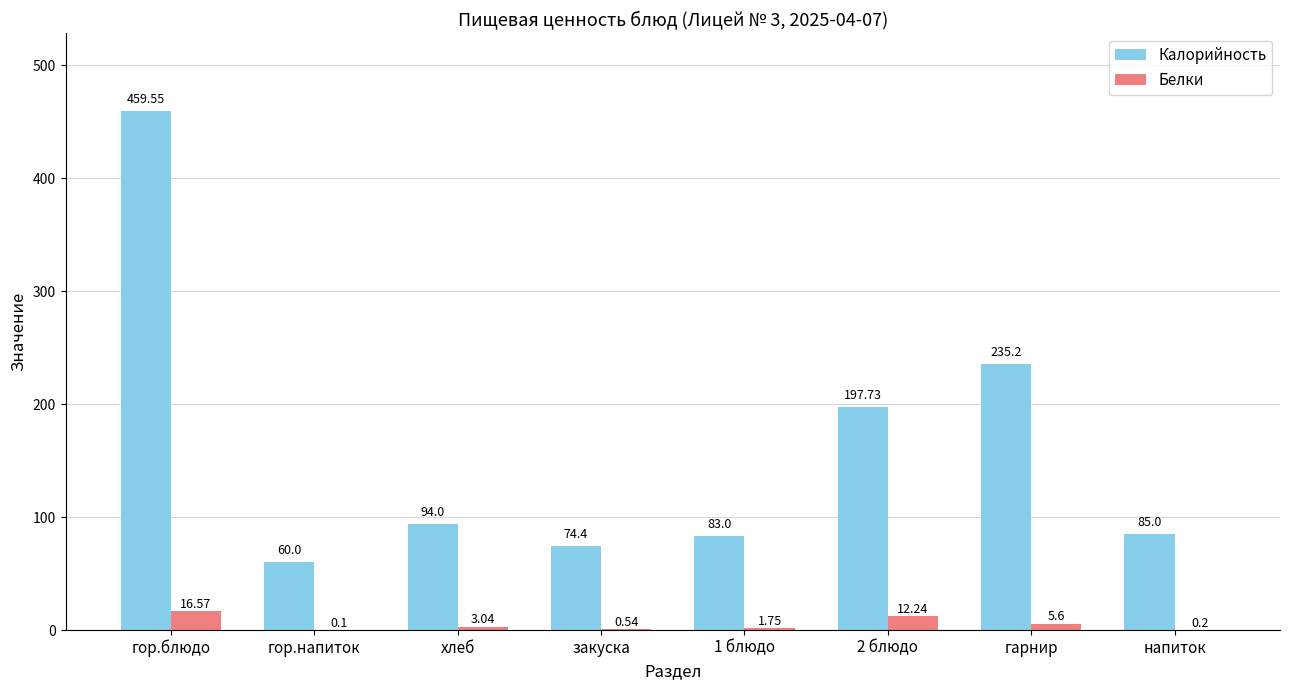

What is the highest value of the Калорийность series?

459.6